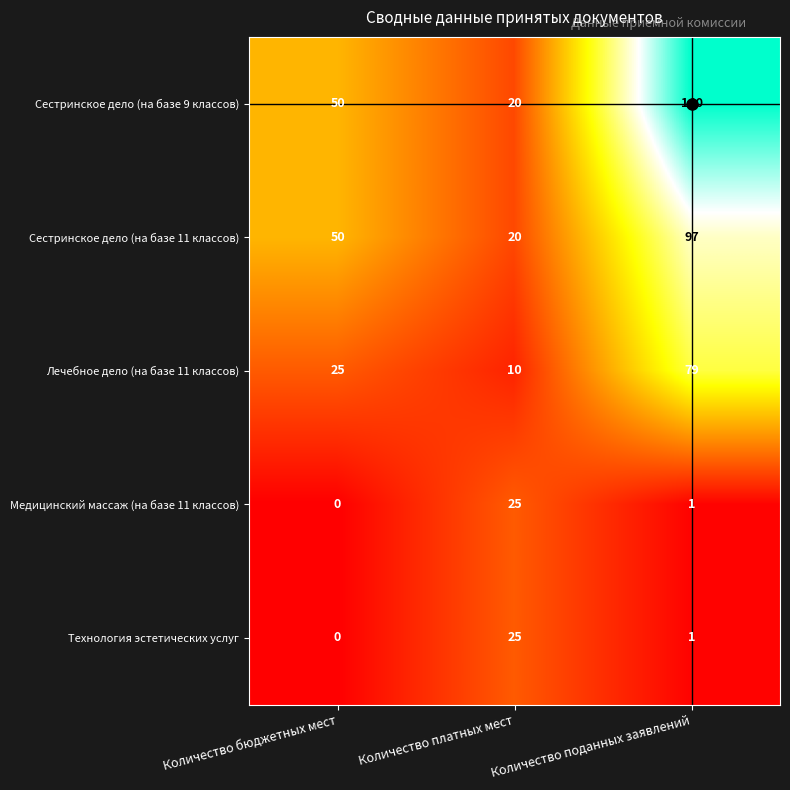

At how many categories does at least one series exceed 56?

1